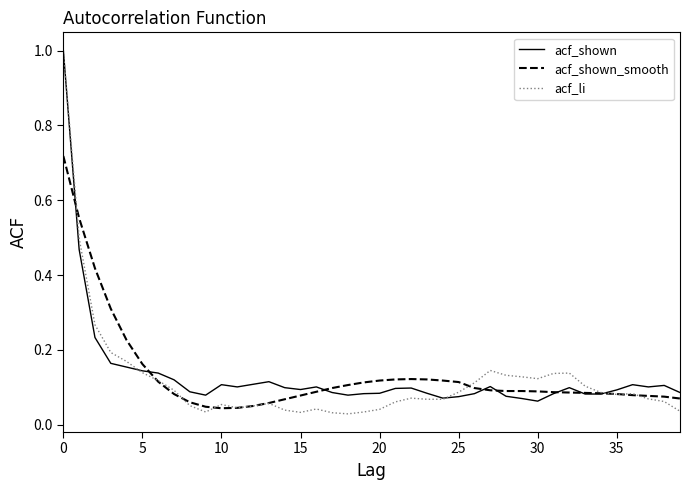

What is the maximum value shown in the chart?

1.0